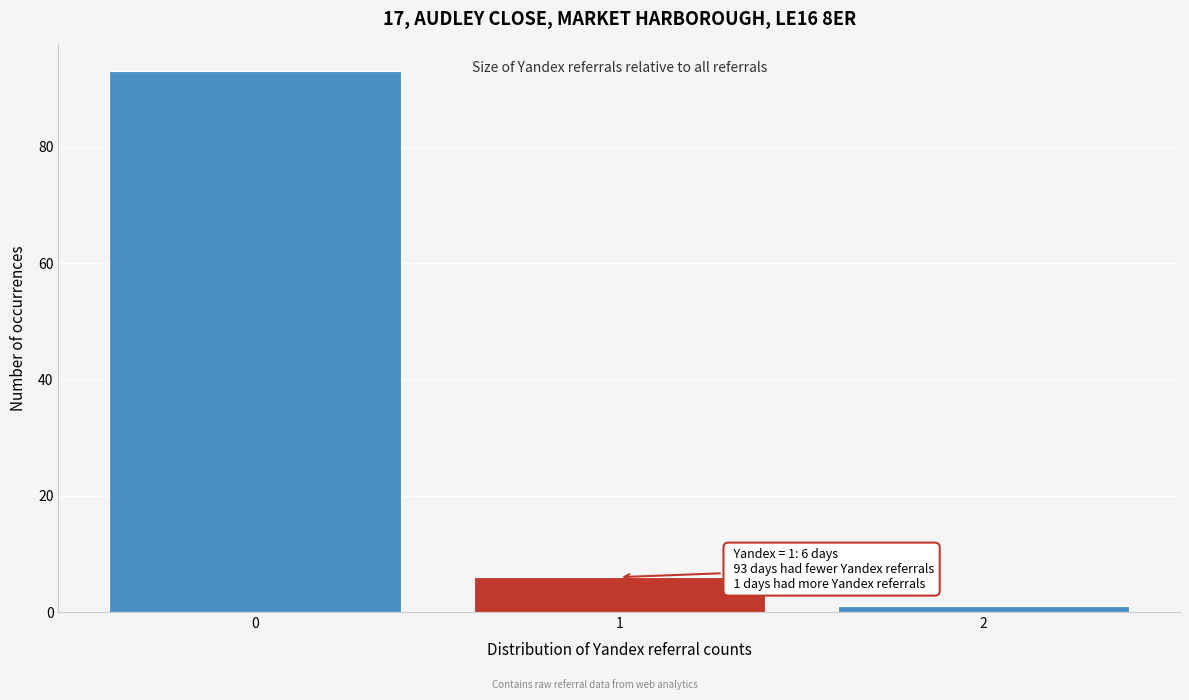

Reading right to left, what are all the values shown in this chart?

2=1	1=6	0=93